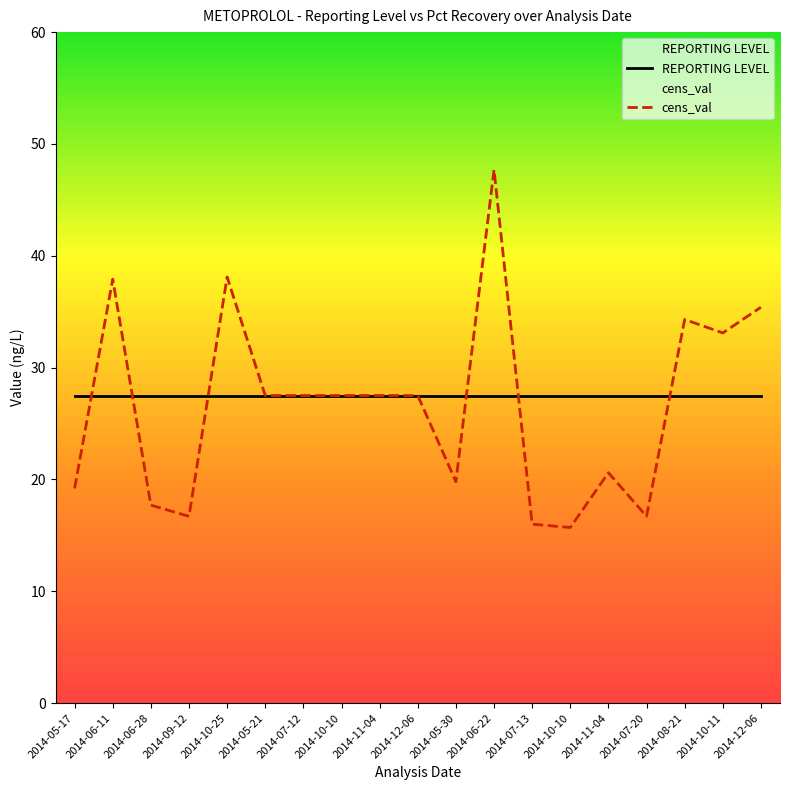

What is the total value across all series at 2014-05-17?

46.7